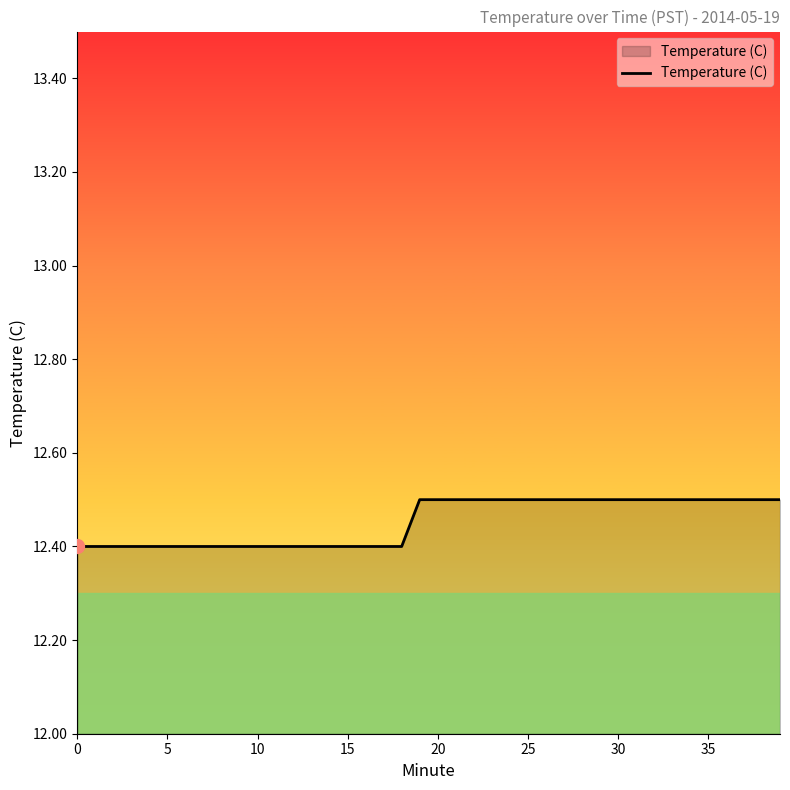

What is the maximum value shown in the chart?

12.5